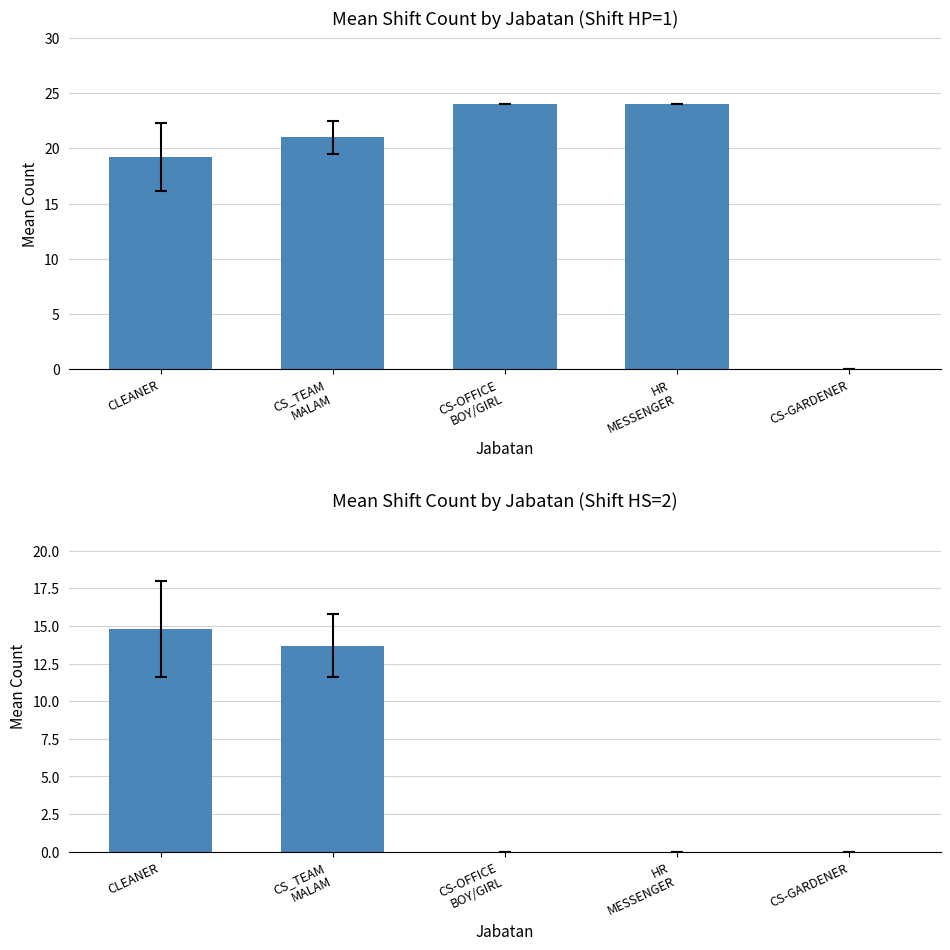

What is the difference between the HP (Shift 1) values at HR
MESSENGER and CLEANER?

4.8